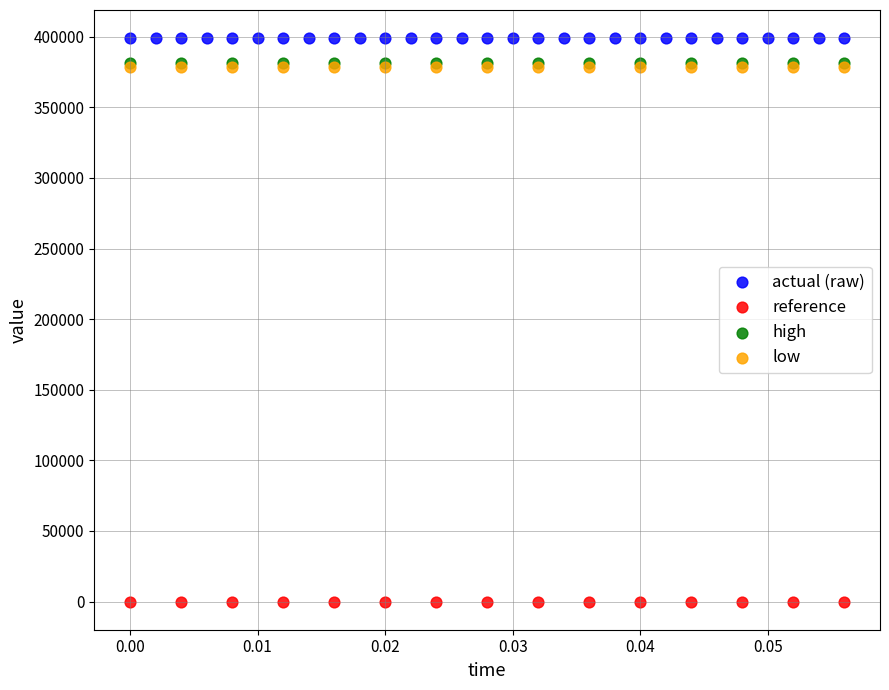

What are all the series names shown in the legend?

actual (raw), reference, high, low